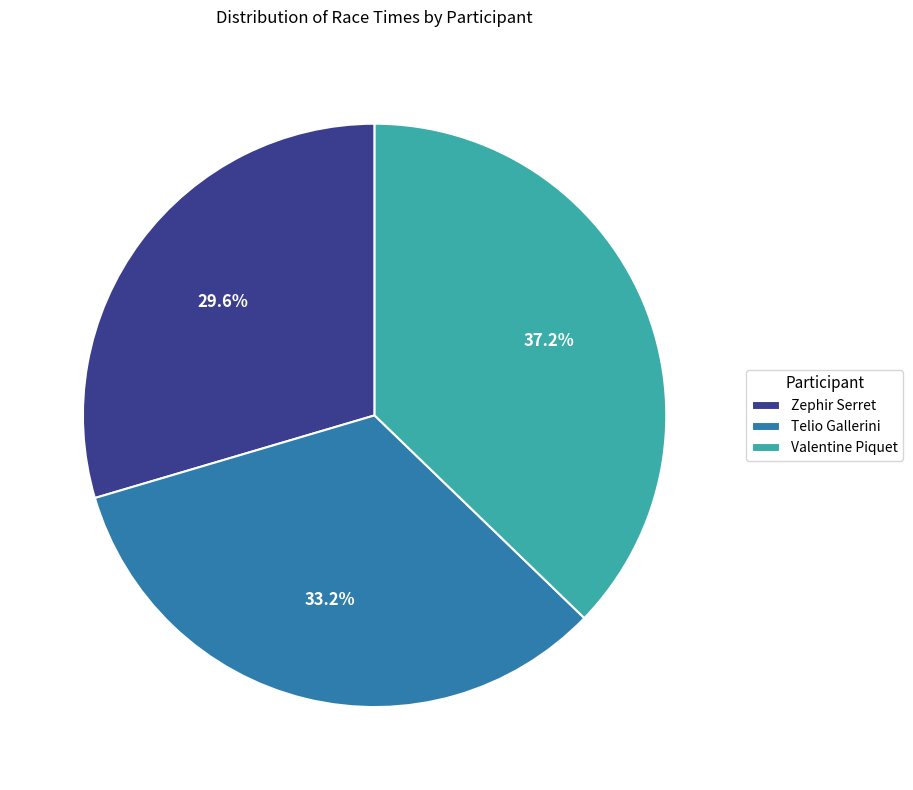

To the nearest percent, what is the combined percentage of Zephir Serret and Valentine Piquet?

67%